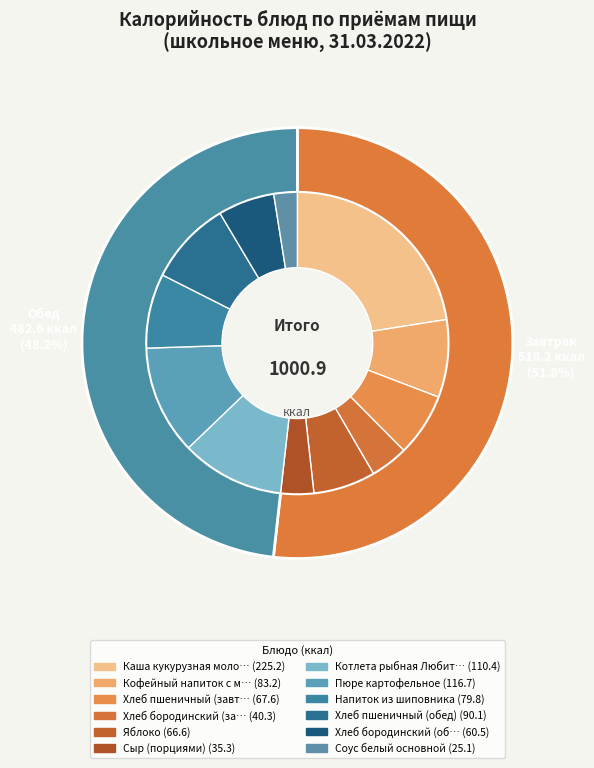

Rank the categories by value from highest to lowest.

Каша кукурузная молочная, Пюре картофельное, Котлета рыбная Любительская, Хлеб пшеничный (обед), Кофейный напиток с молоком, Напиток из шиповника, Хлеб пшеничный (завтрак), Яблоко, Хлеб бородинский (обед), Хлеб бородинский (завтрак), Сыр (порциями), Соус белый основной